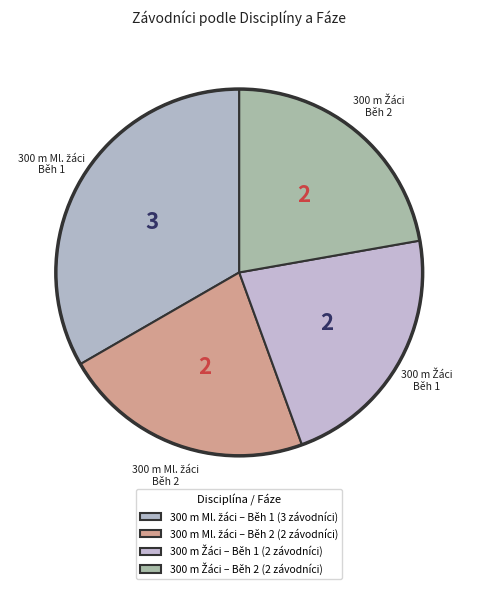

How many segments does this pie chart have?

4